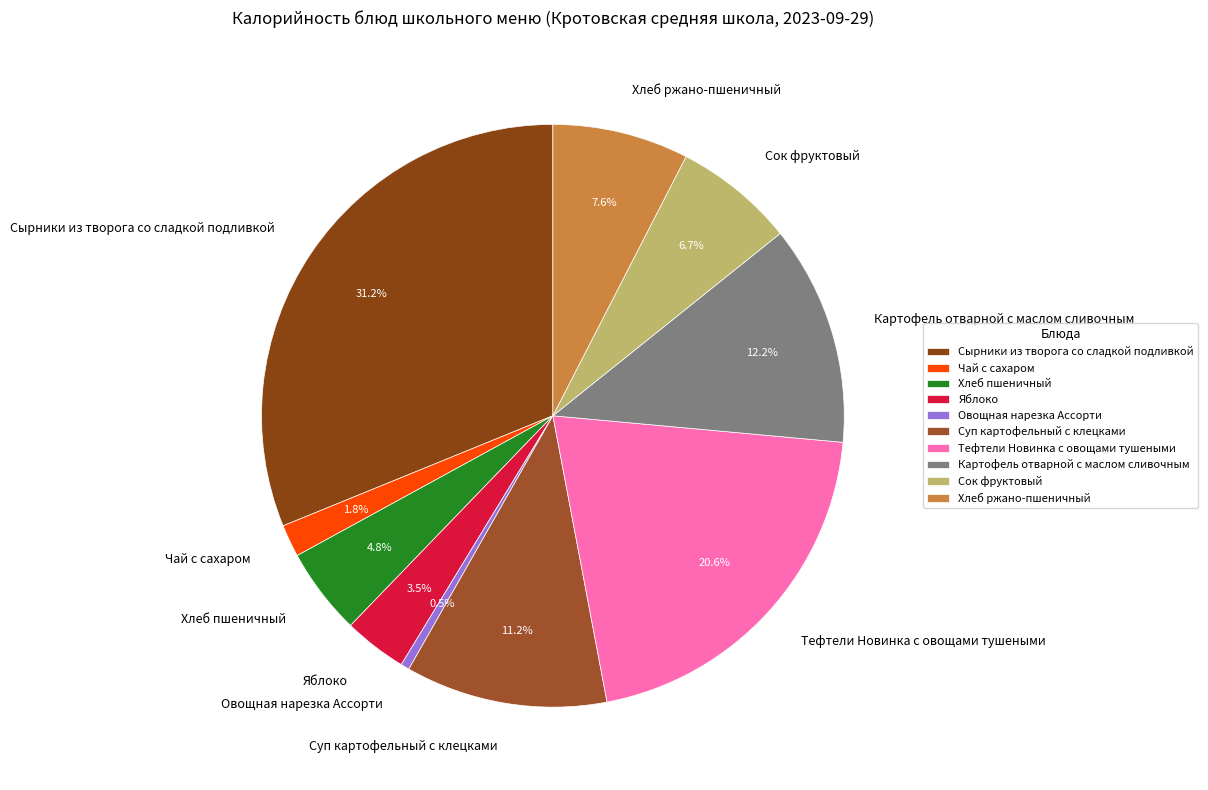

Rank the categories by value from highest to lowest.

Сырники из творога со сладкой подливкой, Тефтели Новинка с овощами тушеными, Картофель отварной с маслом сливочным, Суп картофельный с клецками, Хлеб ржано-пшеничный, Сок фруктовый, Хлеб пшеничный, Яблоко, Чай с сахаром, Овощная нарезка Ассорти